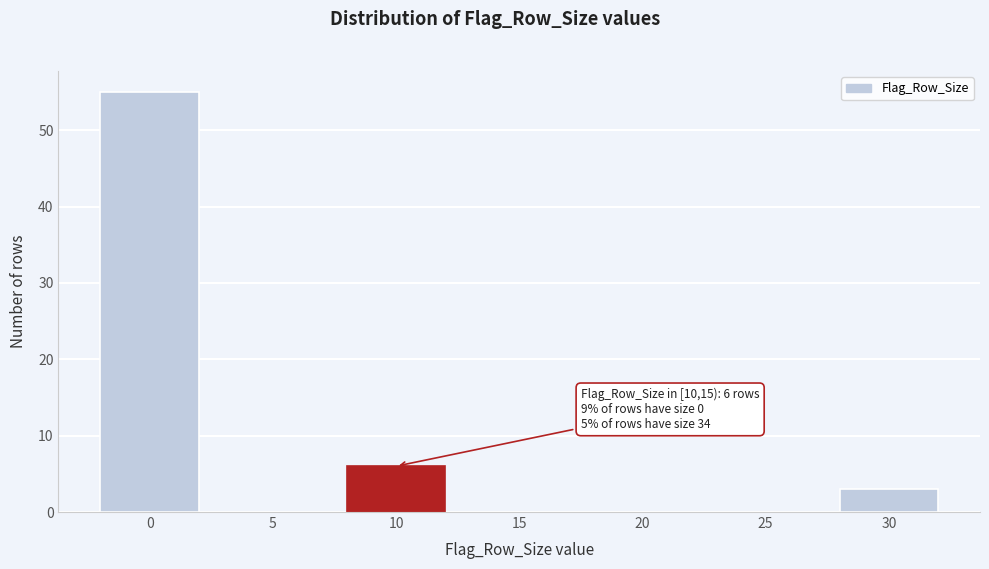

Reading left to right, transcribe all the data shown in this chart.

0=55	5=0	10=6	15=0	20=0	25=0	30=3